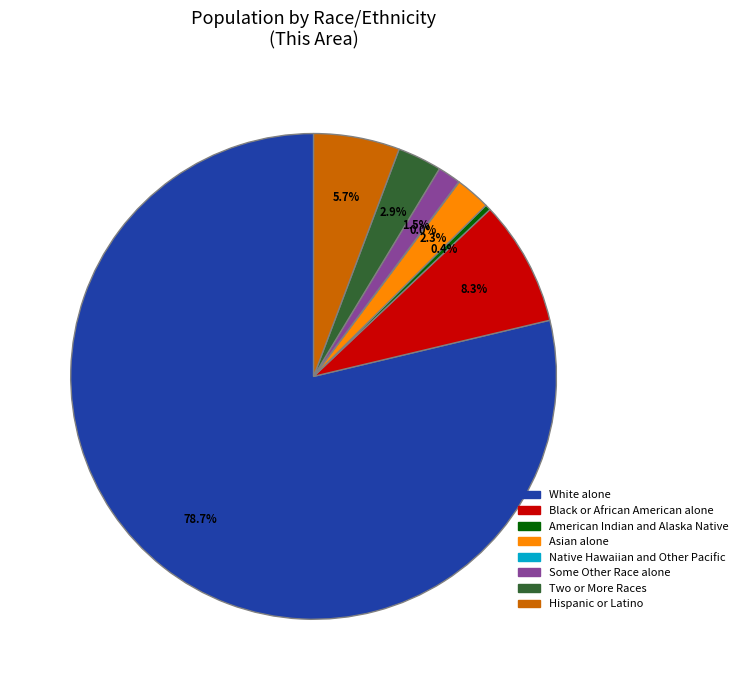

Does any single category account for the majority?

Yes